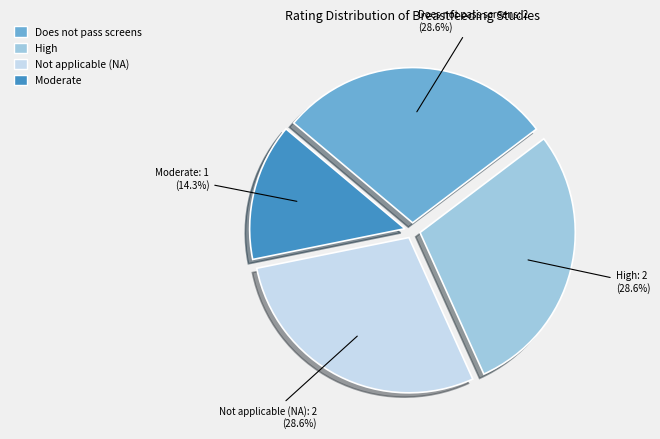

To the nearest percent, what is the difference between the Moderate and Does not pass screens slice percentages?

14%